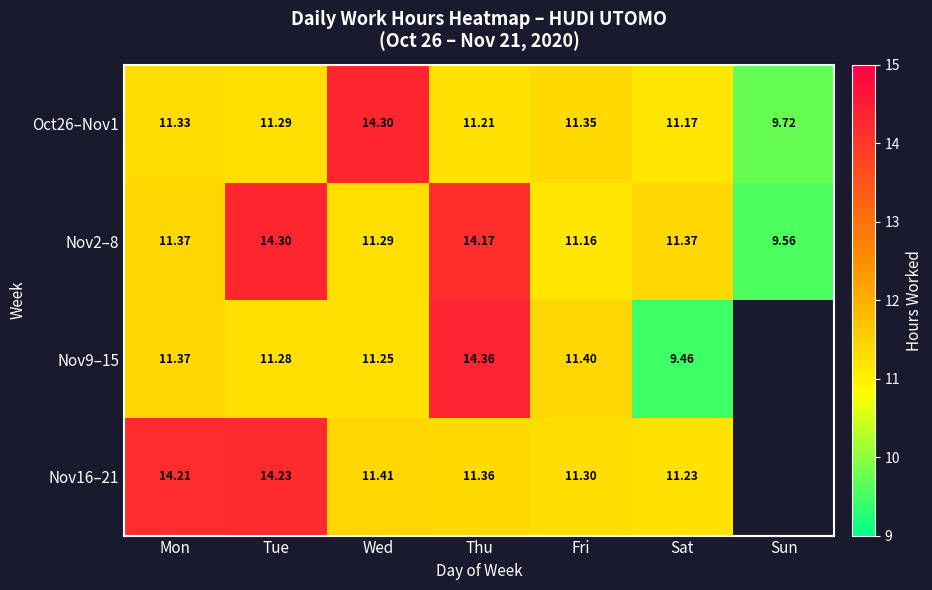

At which label does Oct26–Nov1 first exceed 11?

Mon